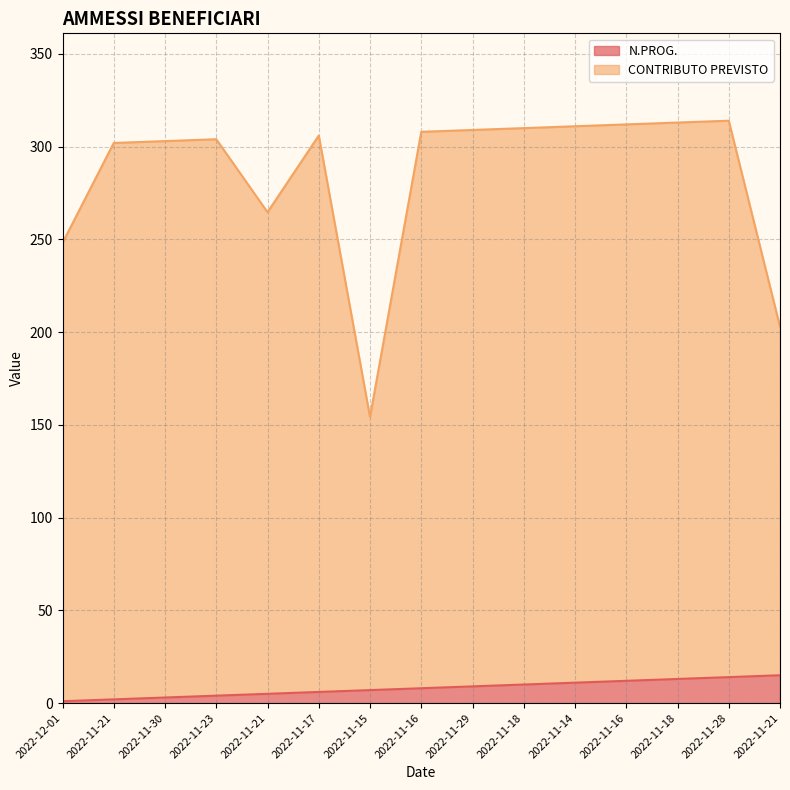

Which label corresponds to the largest value in the chart?

2022-11-28